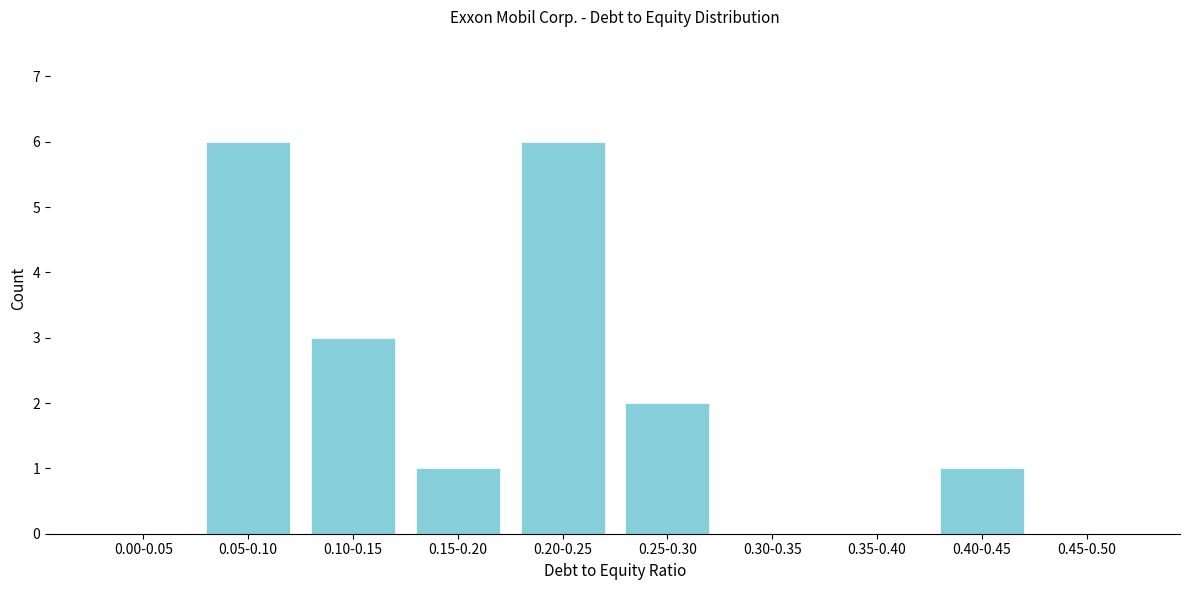

Reading left to right, extract all data points from this chart.

0.00-0.05=0	0.05-0.10=6	0.10-0.15=3	0.15-0.20=1	0.20-0.25=6	0.25-0.30=2	0.30-0.35=0	0.35-0.40=0	0.40-0.45=1	0.45-0.50=0